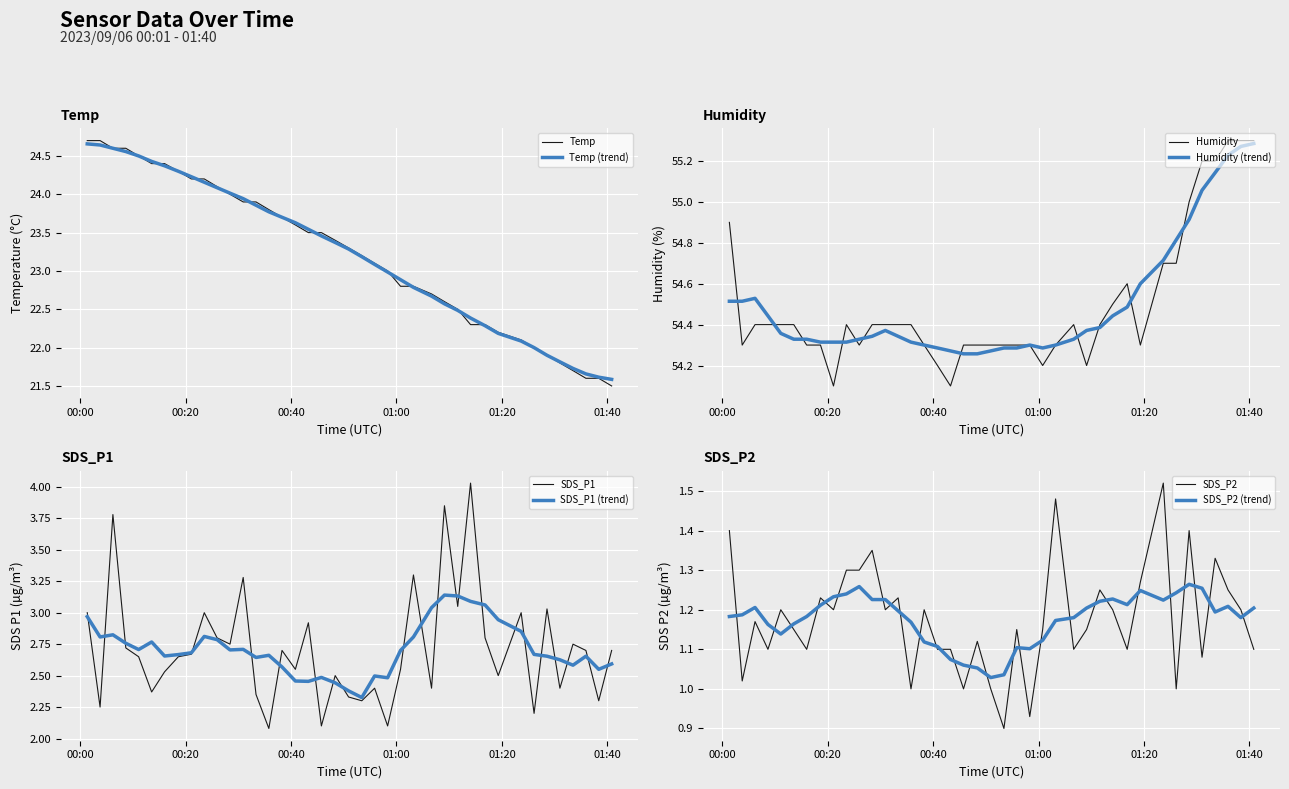

Is the value of Temp at 8 greater than the value of Humidity at 22?

No